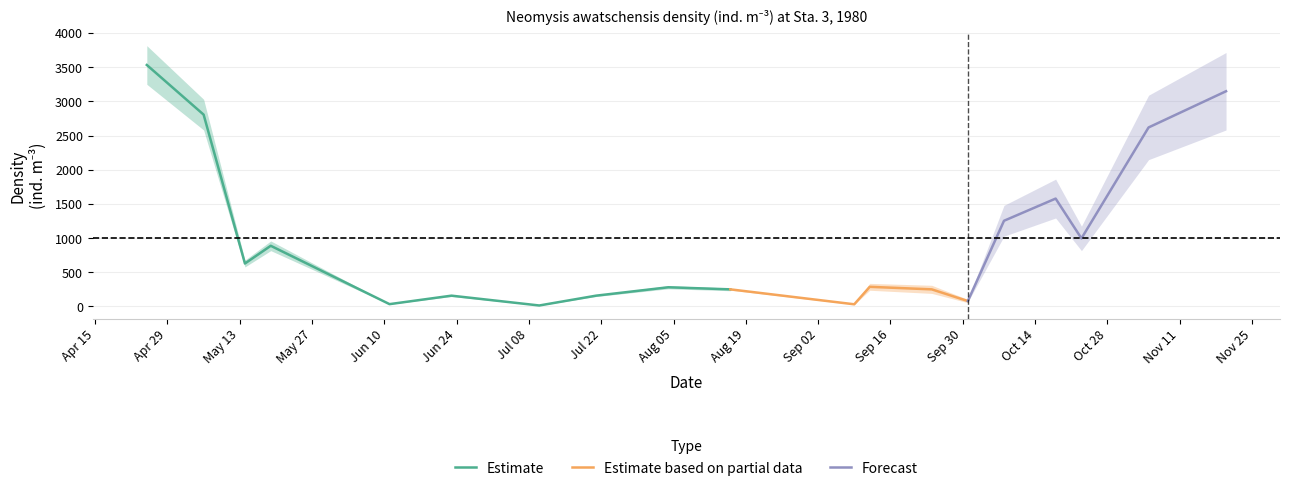

Reading right to left, transcribe all the data shown in this chart.

3147.3	2617.8	995.3	1577.4	1253.0	79.1	250.0	287.0	31.5	250.0	280.5	157.7	14.1	157.7	33.7	887.0	628.0	2805.0	3531.3